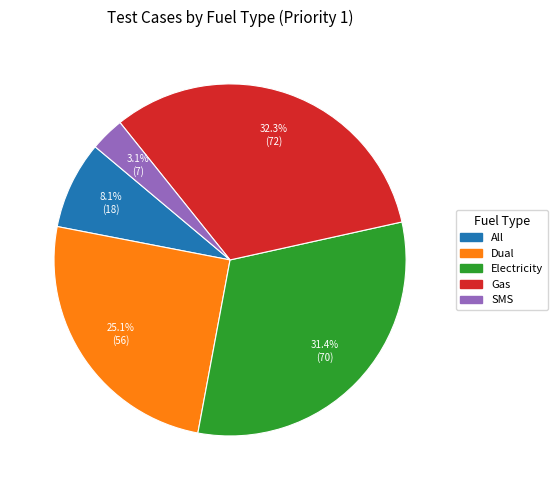

Which has a higher value, Dual or Gas?

Gas